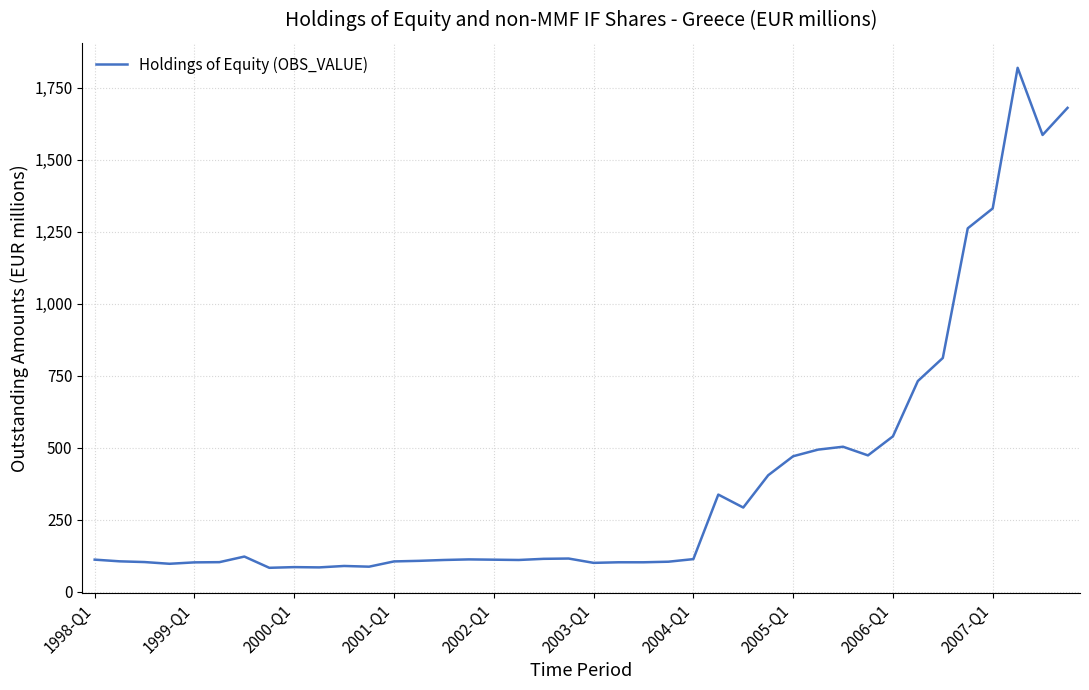

How many lines are shown in the chart?

1